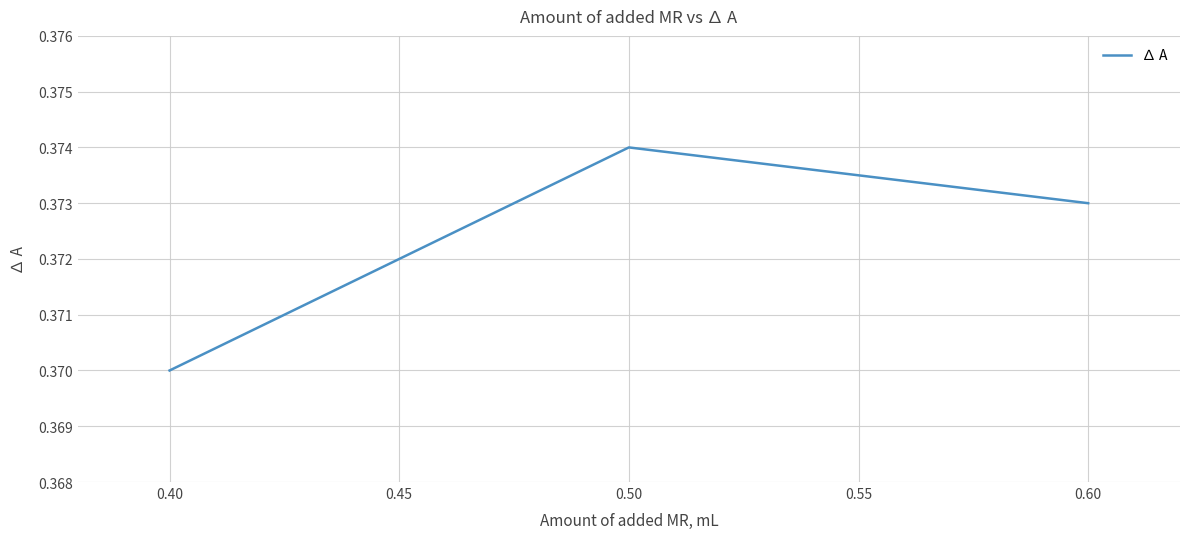

The value at 0.40 is 0.6. True or false?

False